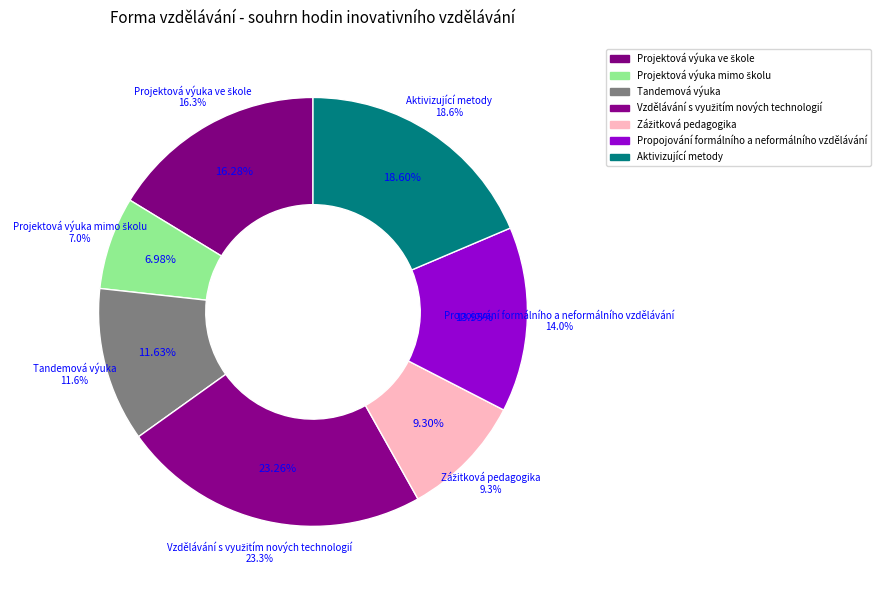

Count the number of slices in the pie.

7